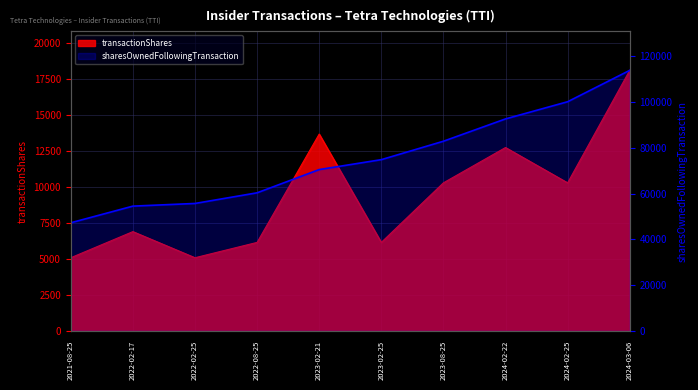

The chart shows a value of 111792 at 2023-08-25. True or false?

False